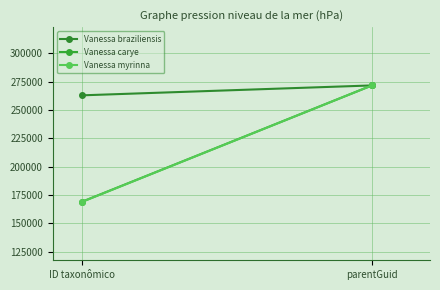

What is the label of the 2nd point from the right?

ID taxonômico